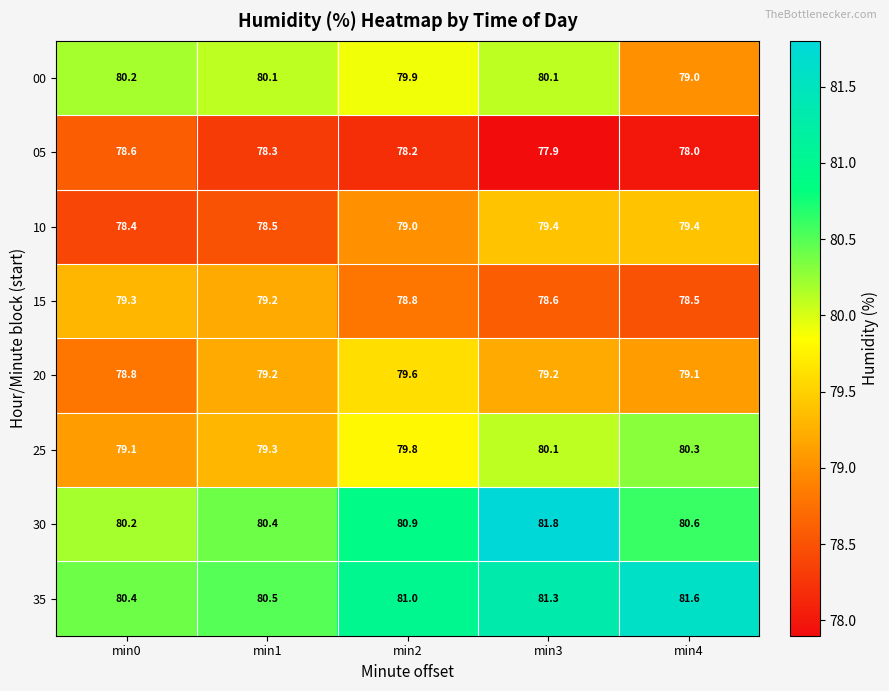

What is the difference between the highest and lowest values at min2?

2.8